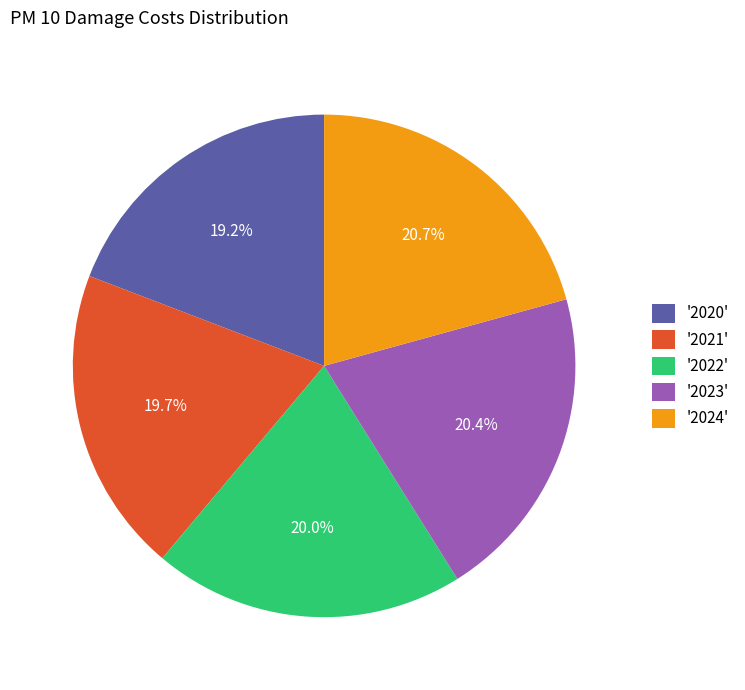

What is the smallest slice in the pie chart?

'2020'